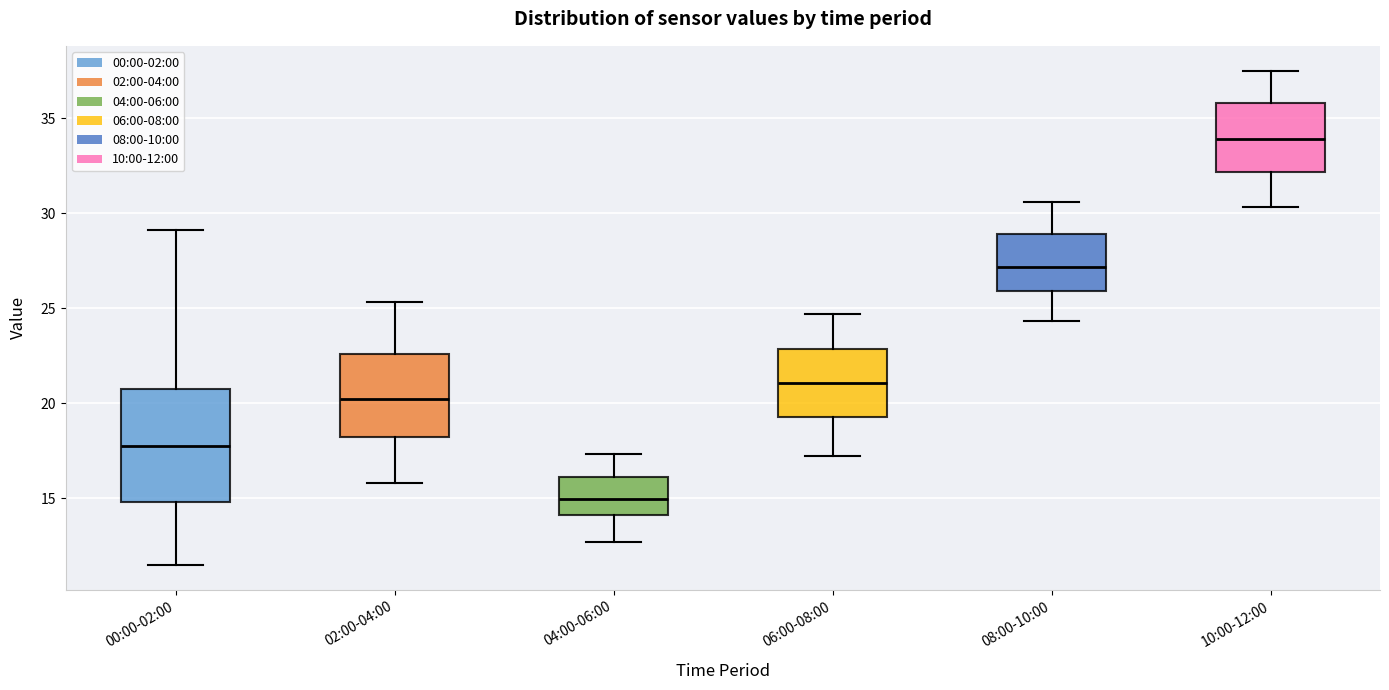

Where does the upper whisker of the box for 06:00-08:00 end on the y-axis? The values are not printed on the chart, so give them approximately, as read against the axis.

24.5